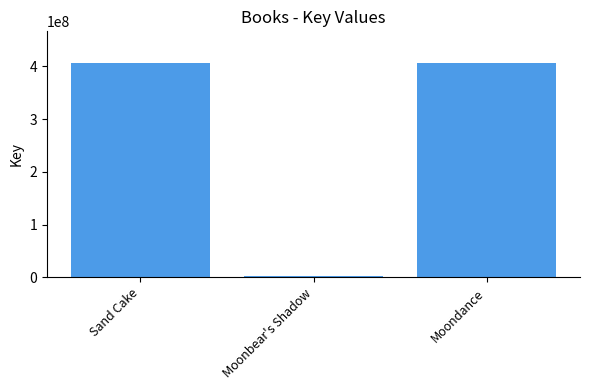

What value does the data have at Sand Cake?

405308229